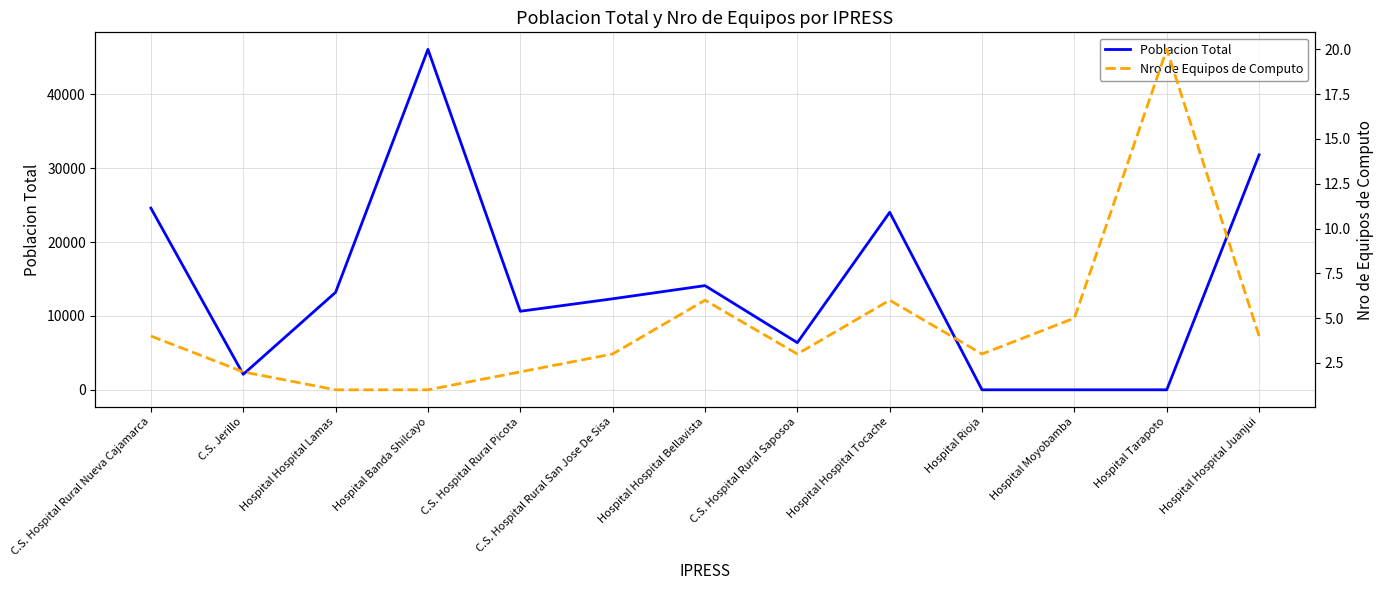

Rank the series at Hospital Moyobamba from highest to lowest value.

Nro de Equipos de Computo, Poblacion Total